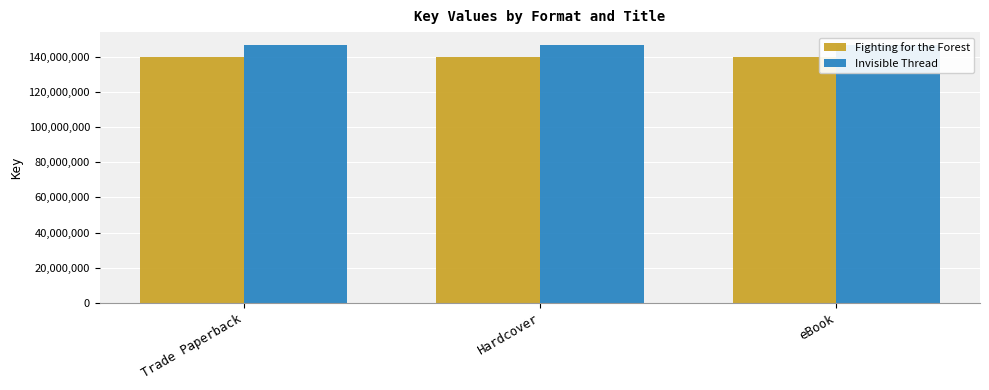

Rank the categories by Fighting for the Forest value from lowest to highest.

Trade Paperback, Hardcover, eBook